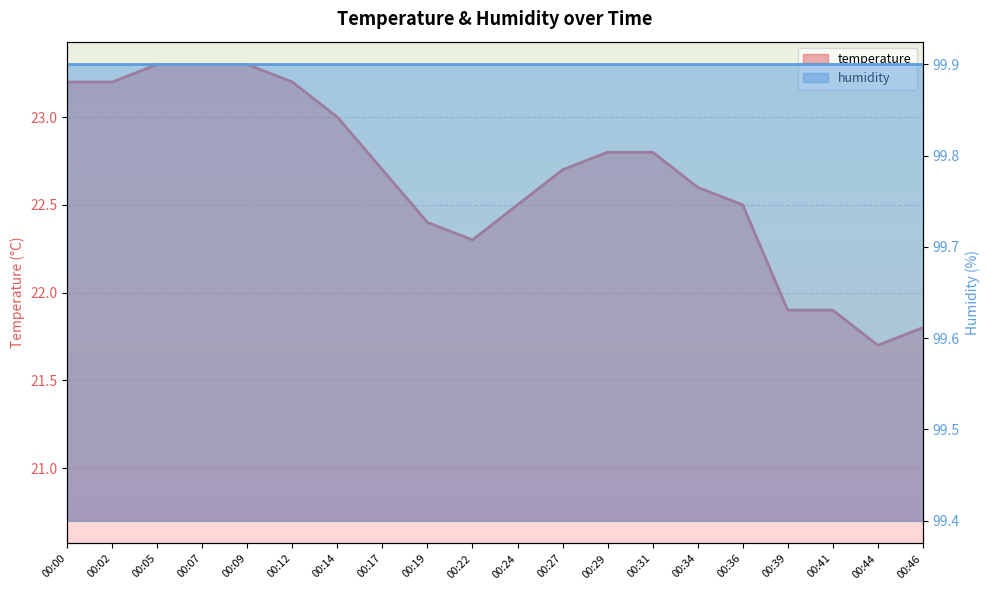

What is the difference between the maximum and minimum values?

1.6